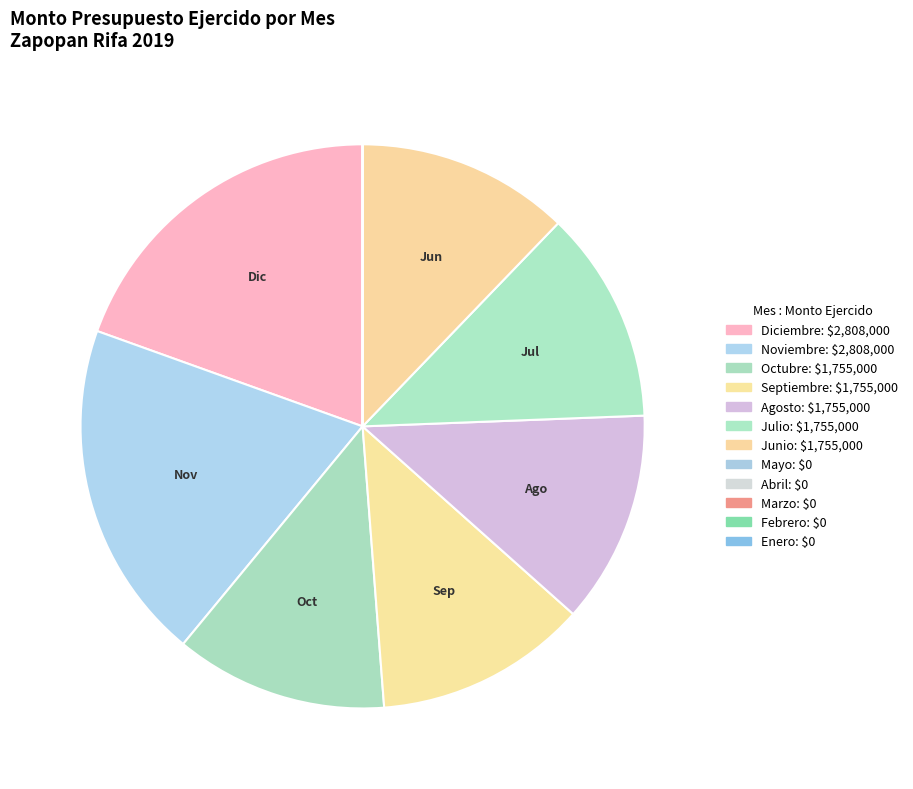

Which category has the biggest portion of the pie?

Diciembre